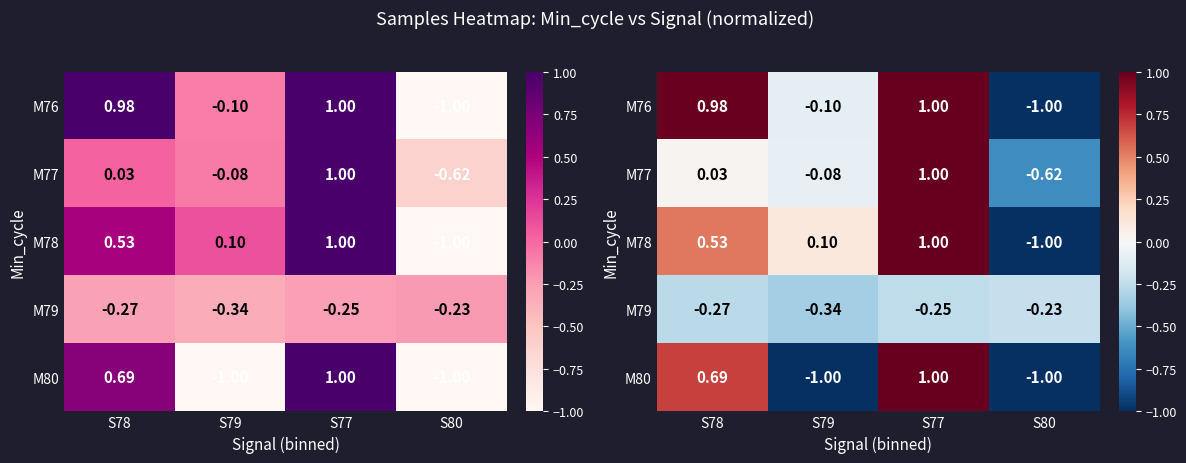

At how many categories does at least one series exceed 0?

3